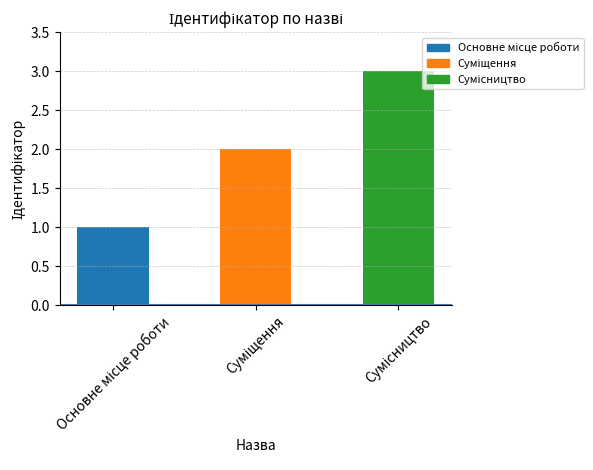

What is the sum of all values?

6